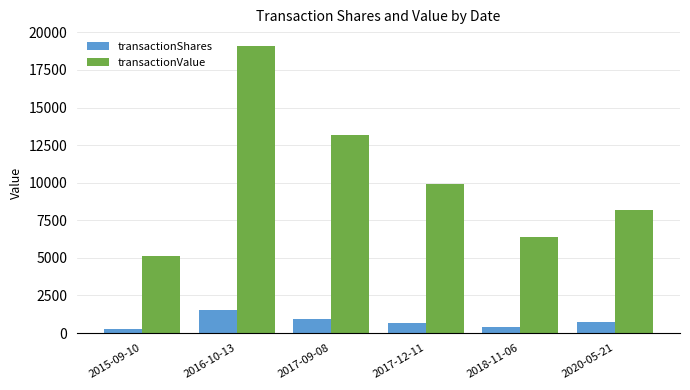

What is the label of the 4th bar from the right?

2017-09-08